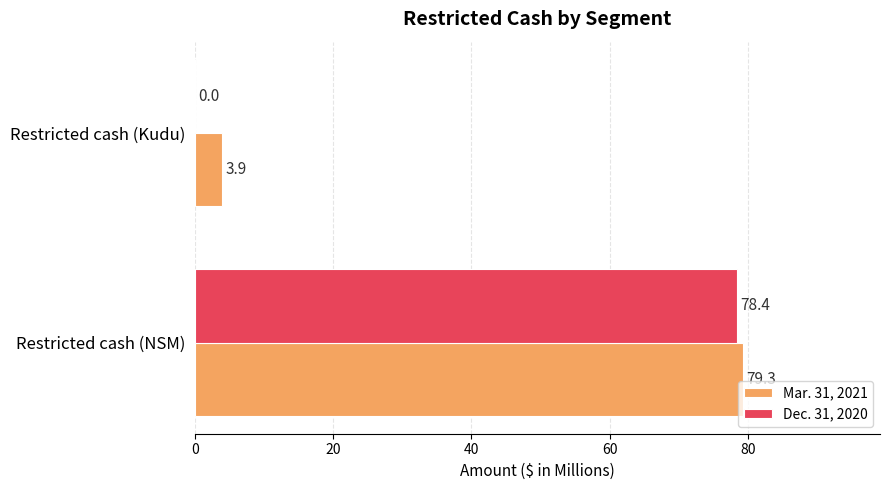

Which series has the largest total across all categories?

Mar. 31, 2021